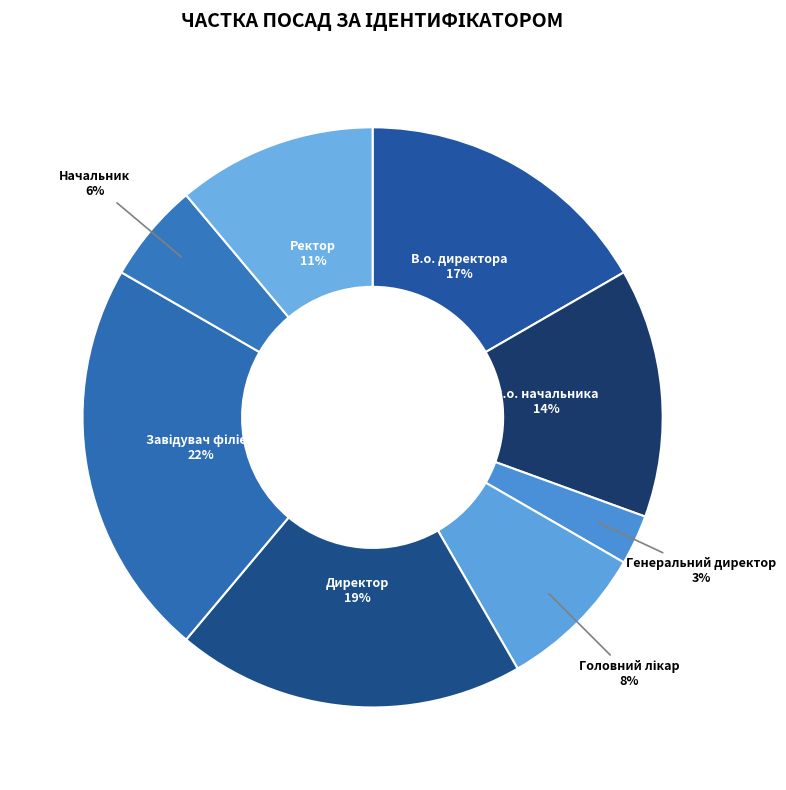

Is there a majority slice in this chart?

No